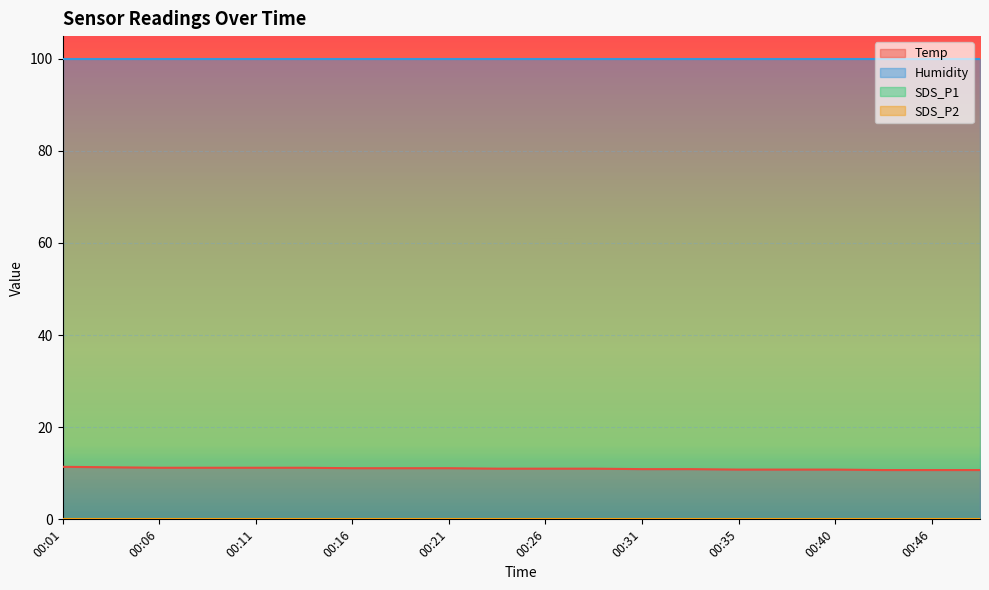

Count the number of data series in this chart.

4